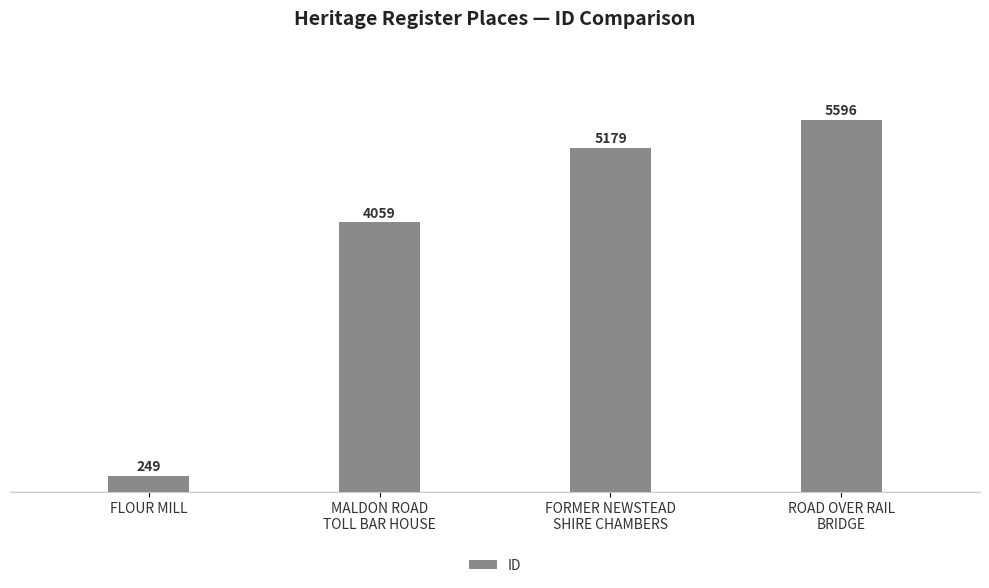

Reading left to right, list all the values displayed in this chart.

FLOUR MILL=249	MALDON ROAD
TOLL BAR HOUSE=4059	FORMER NEWSTEAD
SHIRE CHAMBERS=5179	ROAD OVER RAIL
BRIDGE=5596